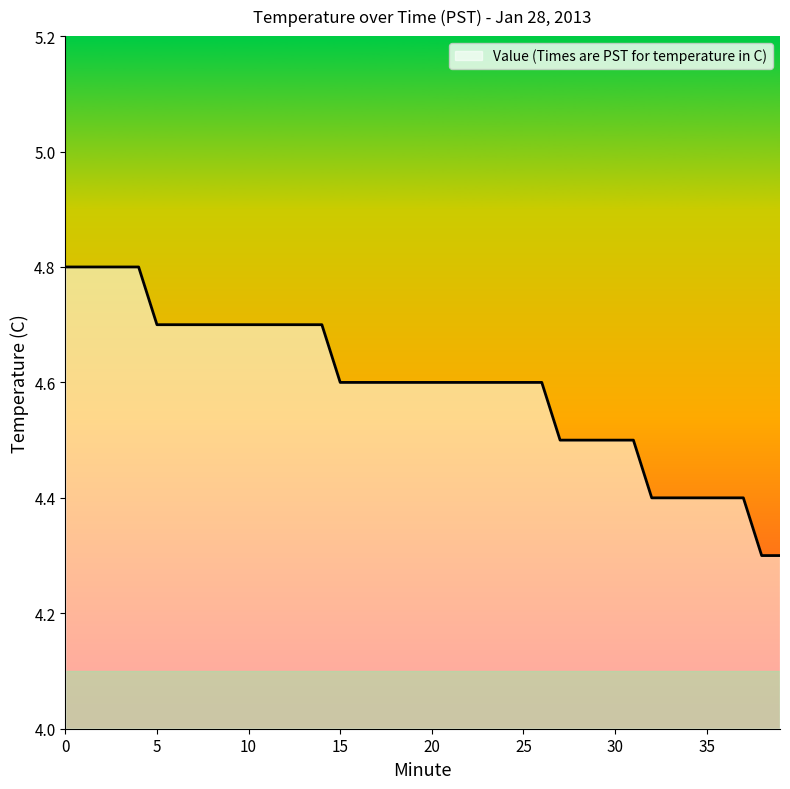

What is the greatest value displayed?

4.8